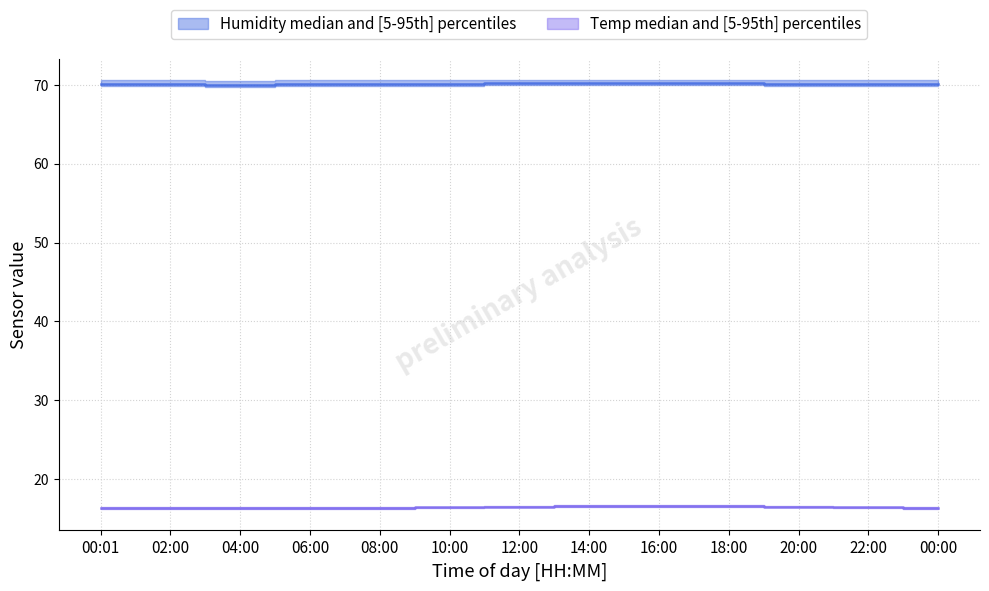

What is the average value of the Humidity_median series?

70.1